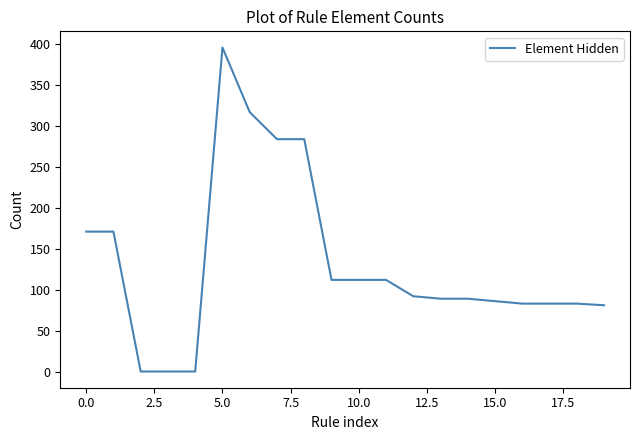

What is the greatest value displayed?

396